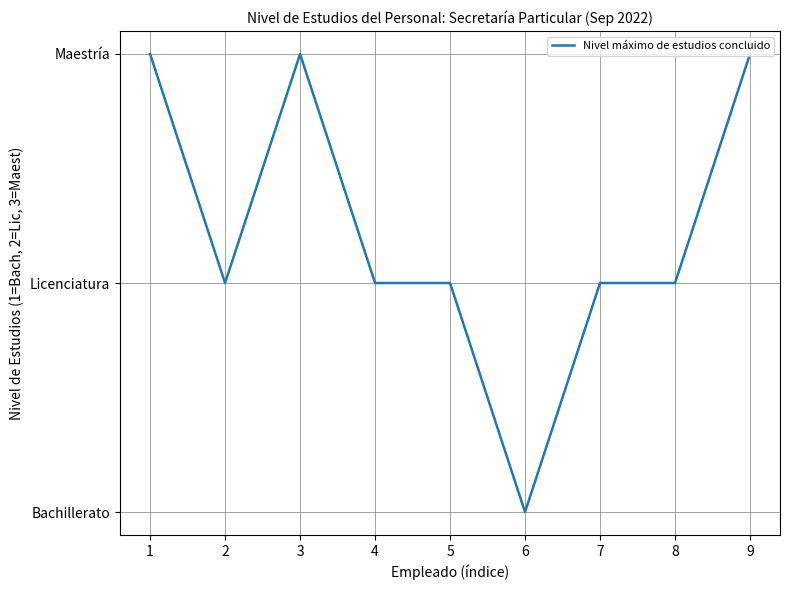

Does the chart display data point markers on the line(s)?

No